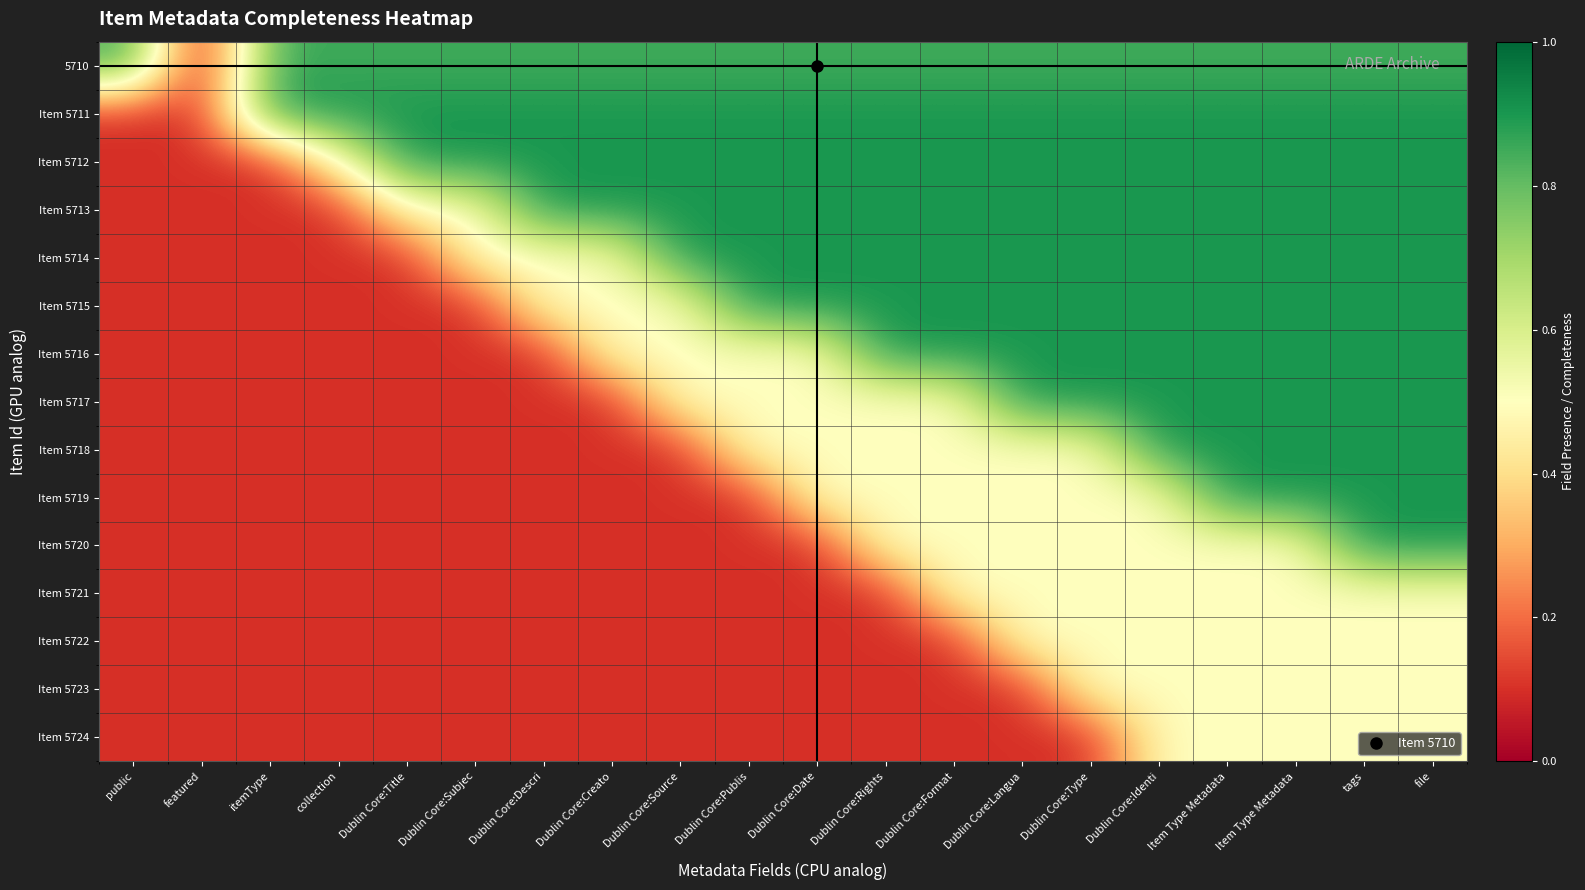

At which category is the sum across all series the highest?

tags